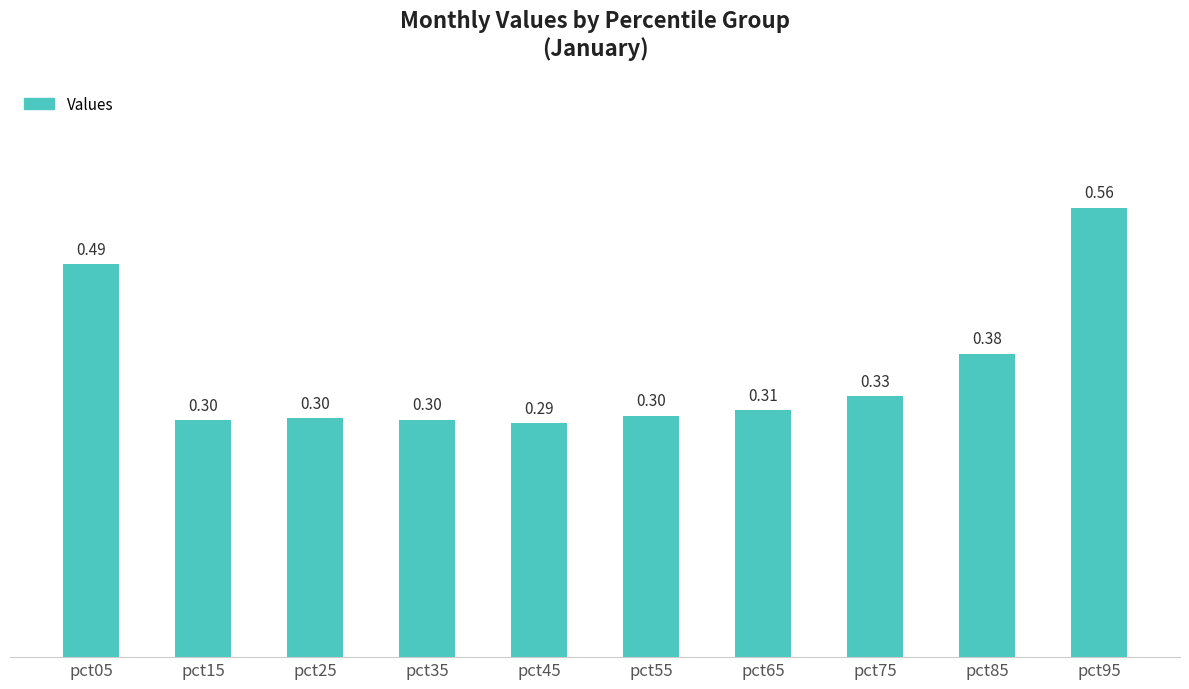

What is the difference between the maximum and minimum values?

0.3